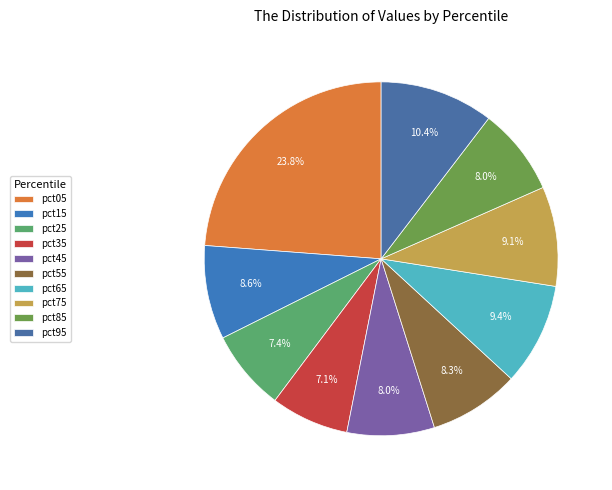

Which has a higher value, pct15 or pct05?

pct05